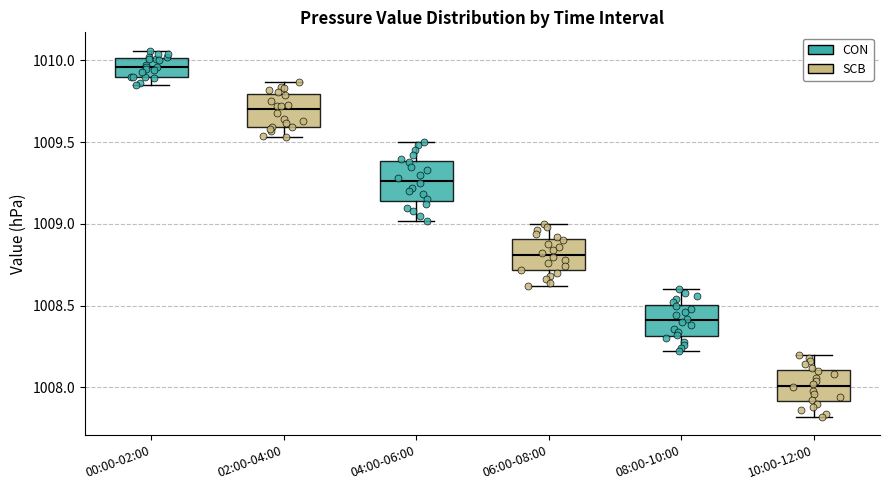

Reading left to right, transcribe this box plot: for each box, give where its median line is, the range the box spans, and where its two whiskers end, as read against the y-axis. The values are not printed on the chart, so give them approximately, as read against the axis.

00:00-02:00: median 1009.95, box 1009.90 to 1010.00, whiskers 1009.85 to 1010.05
02:00-04:00: median 1009.70, box 1009.60 to 1009.80, whiskers 1009.55 to 1009.85
04:00-06:00: median 1009.25, box 1009.15 to 1009.40, whiskers 1009.00 to 1009.50
06:00-08:00: median 1008.80, box 1008.70 to 1008.90, whiskers 1008.60 to 1009.00
08:00-10:00: median 1008.40, box 1008.30 to 1008.50, whiskers 1008.20 to 1008.60
10:00-12:00: median 1008.00, box 1007.90 to 1008.10, whiskers 1007.80 to 1008.20